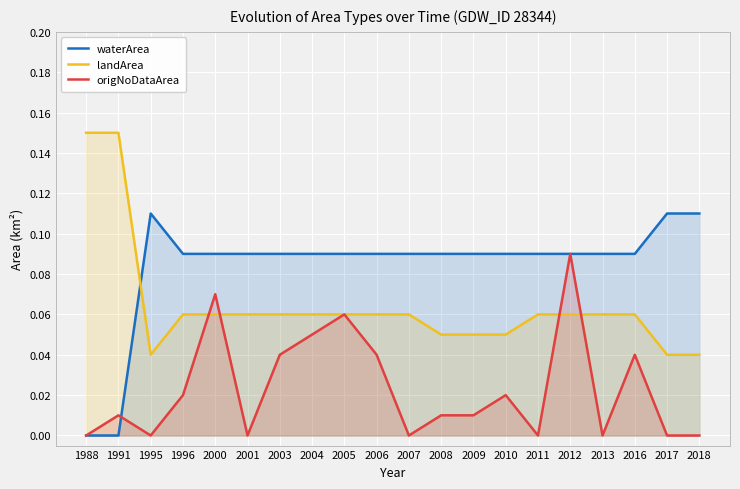

How many times do waterArea and landArea cross each other?

1